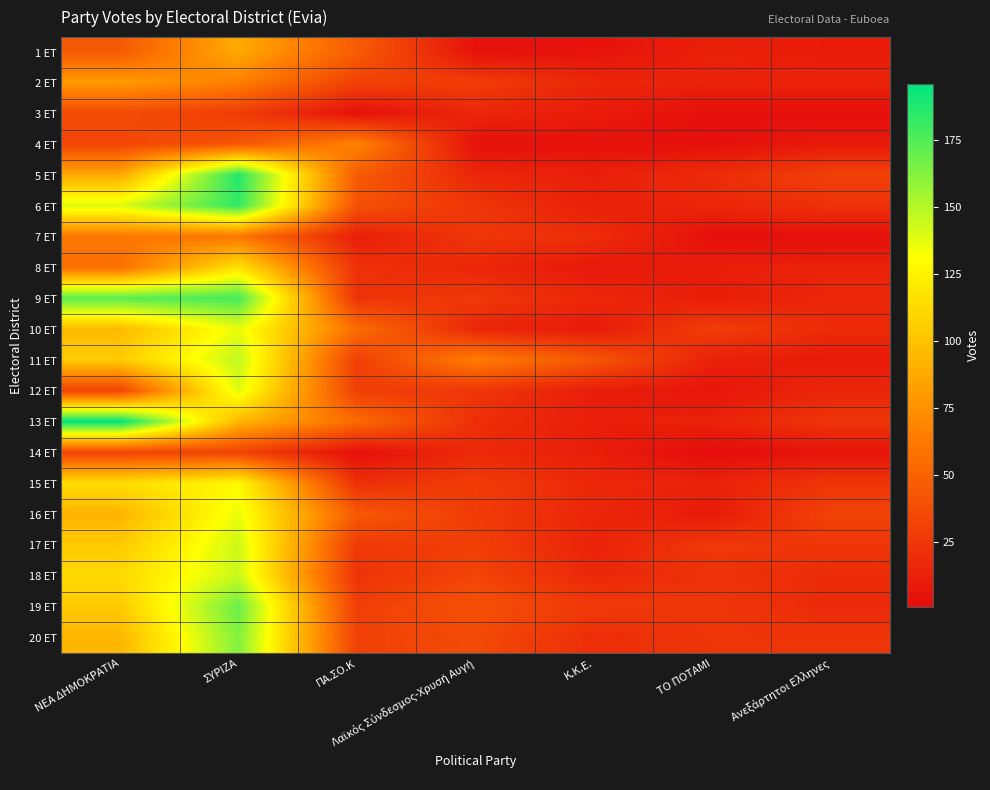

Reading right to left, list all the values displayed in this chart.

1 ET: Ανεξάρτητοι Ελληνες=10	ΤΟ ΠΟΤΑΜΙ=12	Κ.Κ.Ε.=5	Λαϊκός Σύνδεσμος-Χρυσή Αυγή=4	ΠΑ.ΣΟ.Κ=46	ΣΥΡΙΖΑ=88	ΝΕΑ ΔΗΜΟΚΡΑΤΙΑ=45
2 ET: Ανεξάρτητοι Ελληνες=14	ΤΟ ΠΟΤΑΜΙ=14	Κ.Κ.Ε.=16	Λαϊκός Σύνδεσμος-Χρυσή Αυγή=29	ΠΑ.ΣΟ.Κ=31	ΣΥΡΙΖΑ=66	ΝΕΑ ΔΗΜΟΚΡΑΤΙΑ=80
3 ET: Ανεξάρτητοι Ελληνες=3	ΤΟ ΠΟΤΑΜΙ=3	Κ.Κ.Ε.=10	Λαϊκός Σύνδεσμος-Χρυσή Αυγή=16	ΠΑ.ΣΟ.Κ=4	ΣΥΡΙΖΑ=28	ΝΕΑ ΔΗΜΟΚΡΑΤΙΑ=37
4 ET: Ανεξάρτητοι Ελληνες=9	ΤΟ ΠΟΤΑΜΙ=3	Κ.Κ.Ε.=4	Λαϊκός Σύνδεσμος-Χρυσή Αυγή=4	ΠΑ.ΣΟ.Κ=68	ΣΥΡΙΖΑ=43	ΝΕΑ ΔΗΜΟΚΡΑΤΙΑ=33
5 ET: Ανεξάρτητοι Ελληνες=31	ΤΟ ΠΟΤΑΜΙ=19	Κ.Κ.Ε.=12	Λαϊκός Σύνδεσμος-Χρυσή Αυγή=16	ΠΑ.ΣΟ.Κ=46	ΣΥΡΙΖΑ=187	ΝΕΑ ΔΗΜΟΚΡΑΤΙΑ=87
6 ET: Ανεξάρτητοι Ελληνες=22	ΤΟ ΠΟΤΑΜΙ=16	Κ.Κ.Ε.=12	Λαϊκός Σύνδεσμος-Χρυσή Αυγή=25	ΠΑ.ΣΟ.Κ=40	ΣΥΡΙΖΑ=183	ΝΕΑ ΔΗΜΟΚΡΑΤΙΑ=140
7 ET: Ανεξάρτητοι Ελληνες=3	ΤΟ ΠΟΤΑΜΙ=3	Κ.Κ.Ε.=20	Λαϊκός Σύνδεσμος-Χρυσή Αυγή=25	ΠΑ.ΣΟ.Κ=12	ΣΥΡΙΖΑ=61	ΝΕΑ ΔΗΜΟΚΡΑΤΙΑ=62
8 ET: Ανεξάρτητοι Ελληνες=14	ΤΟ ΠΟΤΑΜΙ=11	Κ.Κ.Ε.=8	Λαϊκός Σύνδεσμος-Χρυσή Αυγή=16	ΠΑ.ΣΟ.Κ=22	ΣΥΡΙΖΑ=116	ΝΕΑ ΔΗΜΟΚΡΑΤΙΑ=57
9 ET: Ανεξάρτητοι Ελληνες=16	ΤΟ ΠΟΤΑΜΙ=10	Κ.Κ.Ε.=17	Λαϊκός Σύνδεσμος-Χρυσή Αυγή=26	ΠΑ.ΣΟ.Κ=23	ΣΥΡΙΖΑ=178	ΝΕΑ ΔΗΜΟΚΡΑΤΙΑ=173
10 ET: Ανεξάρτητοι Ελληνες=19	ΤΟ ΠΟΤΑΜΙ=29	Κ.Κ.Ε.=9	Λαϊκός Σύνδεσμος-Χρυσή Αυγή=16	ΠΑ.ΣΟ.Κ=56	ΣΥΡΙΖΑ=137	ΝΕΑ ΔΗΜΟΚΡΑΤΙΑ=96
11 ET: Ανεξάρτητοι Ελληνες=9	ΤΟ ΠΟΤΑΜΙ=13	Κ.Κ.Ε.=43	Λαϊκός Σύνδεσμος-Χρυσή Αυγή=65	ΠΑ.ΣΟ.Κ=30	ΣΥΡΙΖΑ=147	ΝΕΑ ΔΗΜΟΚΡΑΤΙΑ=105
12 ET: Ανεξάρτητοι Ελληνες=16	ΤΟ ΠΟΤΑΜΙ=6	Κ.Κ.Ε.=11	Λαϊκός Σύνδεσμος-Χρυσή Αυγή=25	ΠΑ.ΣΟ.Κ=30	ΣΥΡΙΖΑ=139	ΝΕΑ ΔΗΜΟΚΡΑΤΙΑ=33
13 ET: Ανεξάρτητοι Ελληνες=24	ΤΟ ΠΟΤΑΜΙ=14	Κ.Κ.Ε.=11	Λαϊκός Σύνδεσμος-Χρυσή Αυγή=21	ΠΑ.ΣΟ.Κ=55	ΣΥΡΙΖΑ=94	ΝΕΑ ΔΗΜΟΚΡΑΤΙΑ=196
14 ET: Ανεξάρτητοι Ελληνες=6	ΤΟ ΠΟΤΑΜΙ=1	Κ.Κ.Ε.=11	Λαϊκός Σύνδεσμος-Χρυσή Αυγή=18	ΠΑ.ΣΟ.Κ=3	ΣΥΡΙΖΑ=32	ΝΕΑ ΔΗΜΟΚΡΑΤΙΑ=33
15 ET: Ανεξάρτητοι Ελληνες=24	ΤΟ ΠΟΤΑΜΙ=14	Κ.Κ.Ε.=17	Λαϊκός Σύνδεσμος-Χρυσή Αυγή=28	ΠΑ.ΣΟ.Κ=21	ΣΥΡΙΖΑ=128	ΝΕΑ ΔΗΜΟΚΡΑΤΙΑ=114
16 ET: Ανεξάρτητοι Ελληνες=32	ΤΟ ΠΟΤΑΜΙ=9	Κ.Κ.Ε.=16	Λαϊκός Σύνδεσμος-Χρυσή Αυγή=28	ΠΑ.ΣΟ.Κ=45	ΣΥΡΙΖΑ=136	ΝΕΑ ΔΗΜΟΚΡΑΤΙΑ=93
17 ET: Ανεξάρτητοι Ελληνες=24	ΤΟ ΠΟΤΑΜΙ=26	Κ.Κ.Ε.=14	Λαϊκός Σύνδεσμος-Χρυσή Αυγή=30	ΠΑ.ΣΟ.Κ=27	ΣΥΡΙΖΑ=144	ΝΕΑ ΔΗΜΟΚΡΑΤΙΑ=104
18 ET: Ανεξάρτητοι Ελληνες=19	ΤΟ ΠΟΤΑΜΙ=22	Κ.Κ.Ε.=17	Λαϊκός Σύνδεσμος-Χρυσή Αυγή=33	ΠΑ.ΣΟ.Κ=23	ΣΥΡΙΖΑ=145	ΝΕΑ ΔΗΜΟΚΡΑΤΙΑ=112
19 ET: Ανεξάρτητοι Ελληνες=18	ΤΟ ΠΟΤΑΜΙ=25	Κ.Κ.Ε.=26	Λαϊκός Σύνδεσμος-Χρυσή Αυγή=40	ΠΑ.ΣΟ.Κ=30	ΣΥΡΙΖΑ=169	ΝΕΑ ΔΗΜΟΚΡΑΤΙΑ=104
20 ET: Ανεξάρτητοι Ελληνες=24	ΤΟ ΠΟΤΑΜΙ=24	Κ.Κ.Ε.=20	Λαϊκός Σύνδεσμος-Χρυσή Αυγή=36	ΠΑ.ΣΟ.Κ=31	ΣΥΡΙΖΑ=163	ΝΕΑ ΔΗΜΟΚΡΑΤΙΑ=94